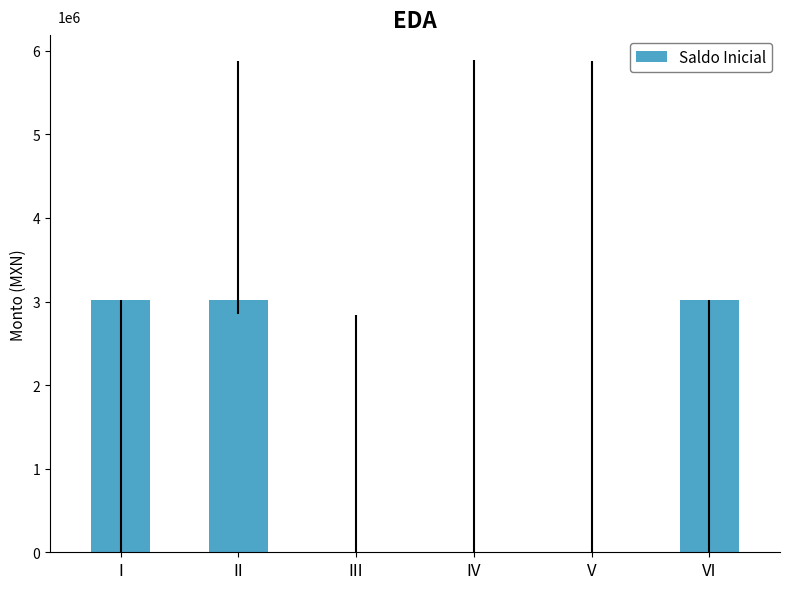

What is the change in value from V to VI?

+3.0